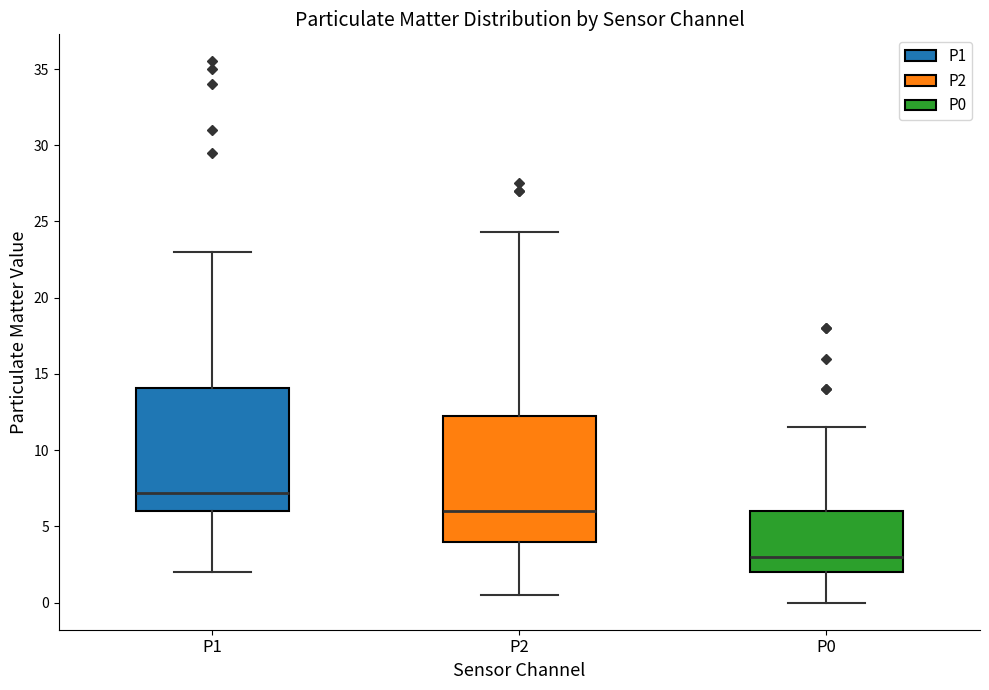

Reading left to right, transcribe this box plot: for each box, give where its median line is, the range the box spans, and where its two whiskers end, as read against the y-axis. The values are not printed on the chart, so give them approximately, as read against the axis.

P1: median 7.0, box 6.0 to 14.0, whiskers 2.0 to 23.0
P2: median 6.0, box 4.0 to 12.5, whiskers 0.5 to 24.5
P0: median 3.0, box 2.0 to 6.0, whiskers 0.0 to 11.5